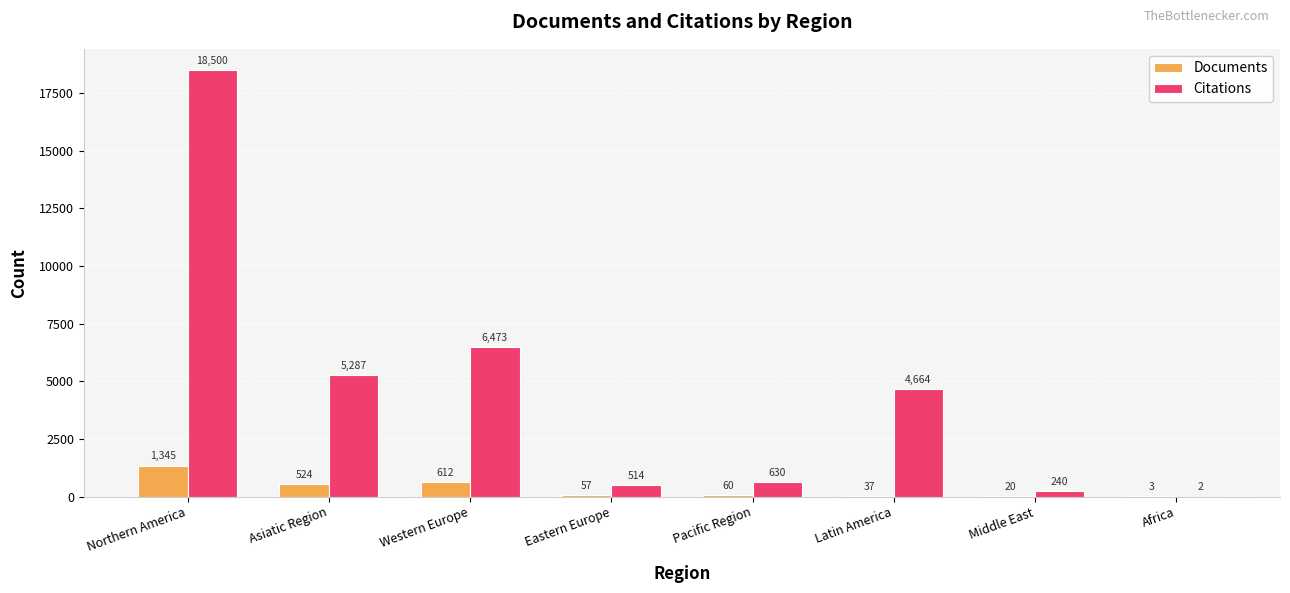

Which series has the largest total across all categories?

Citations